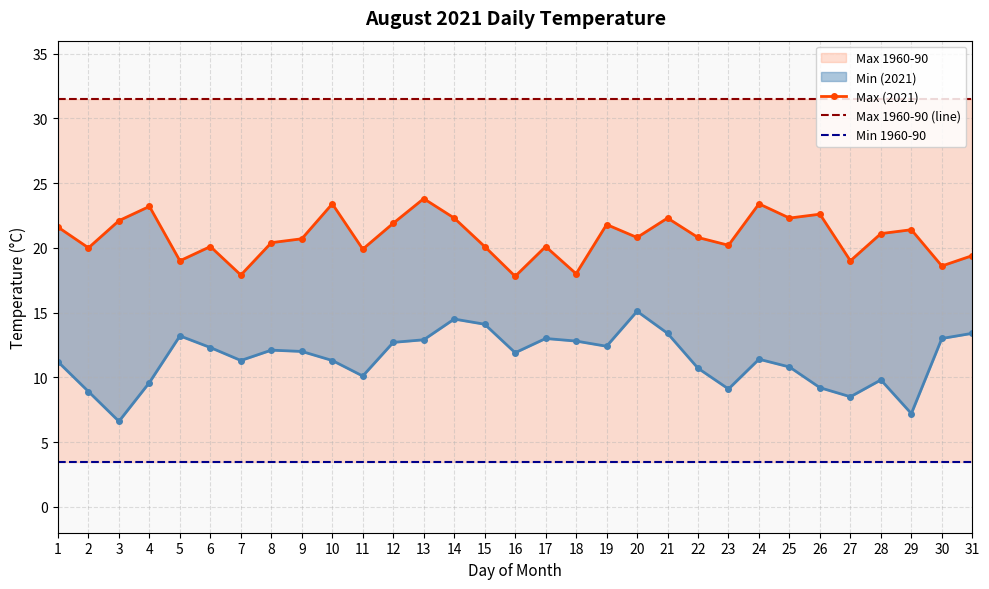

How many values in the Max (2021) series exceed 20?

22